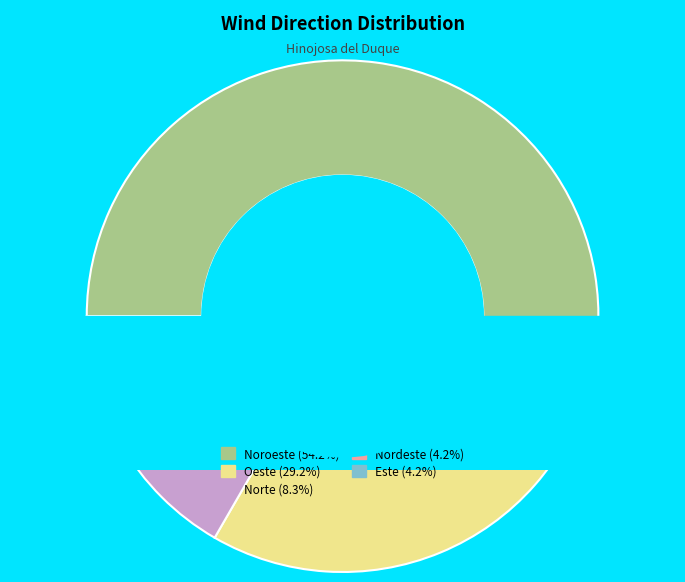

What is the total percentage of Norte and Noroeste?

62.5%